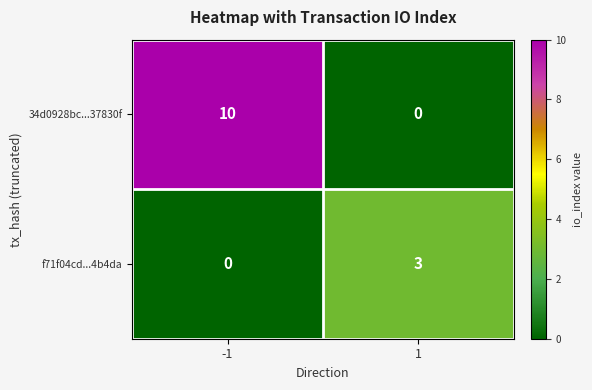

Which series has the largest total across all categories?

34d0928bc...37830f